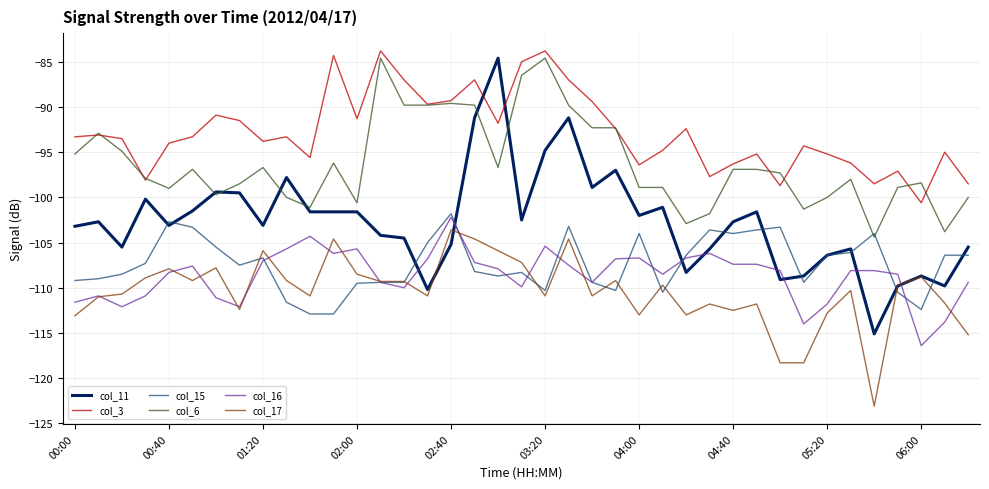

Which series has the largest total across all categories?

col_3